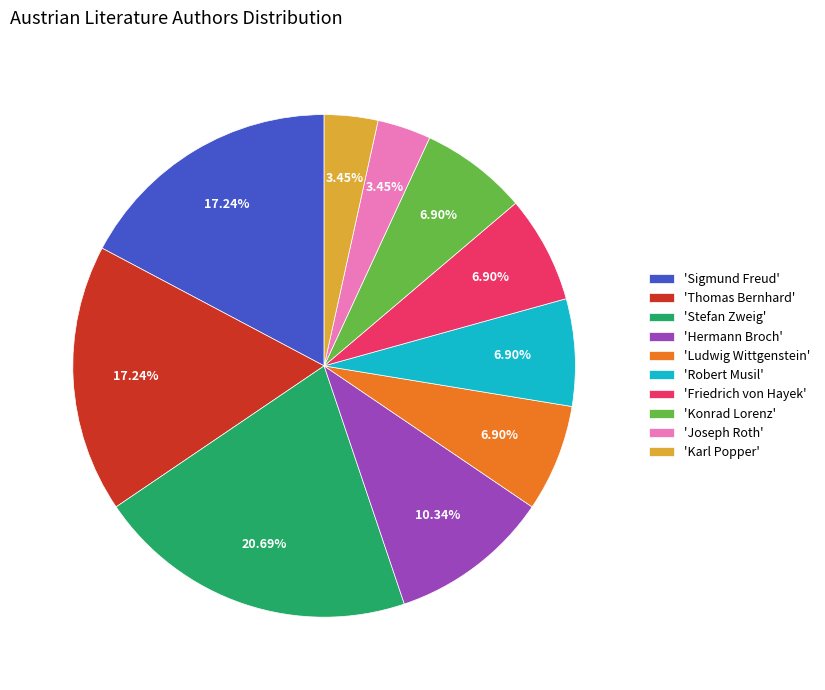

Is there a majority slice in this chart?

No